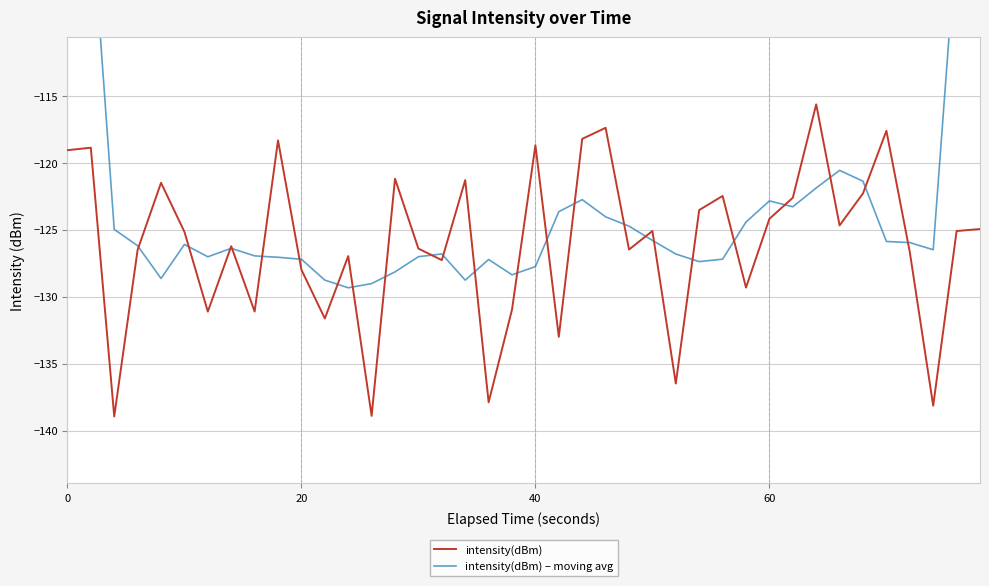

How many categories are shown in the chart?

40